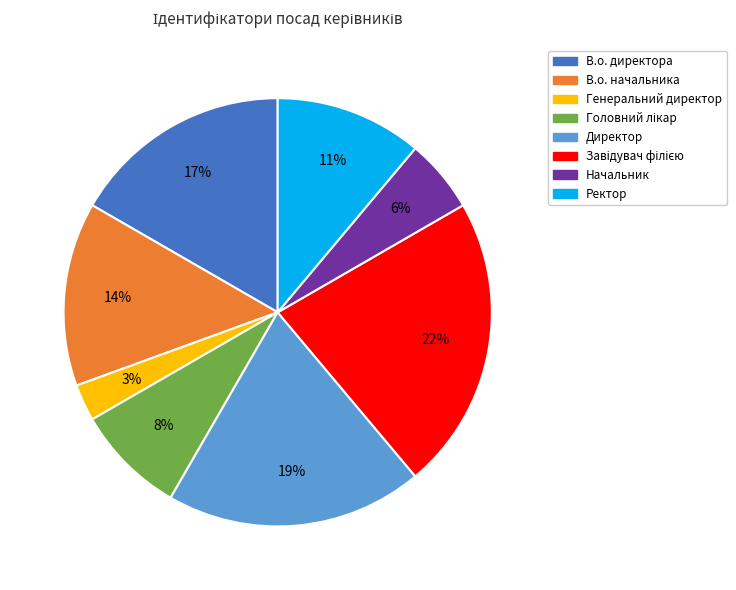

To the nearest percent, what is the difference between the largest and smallest slice percentages?

19%